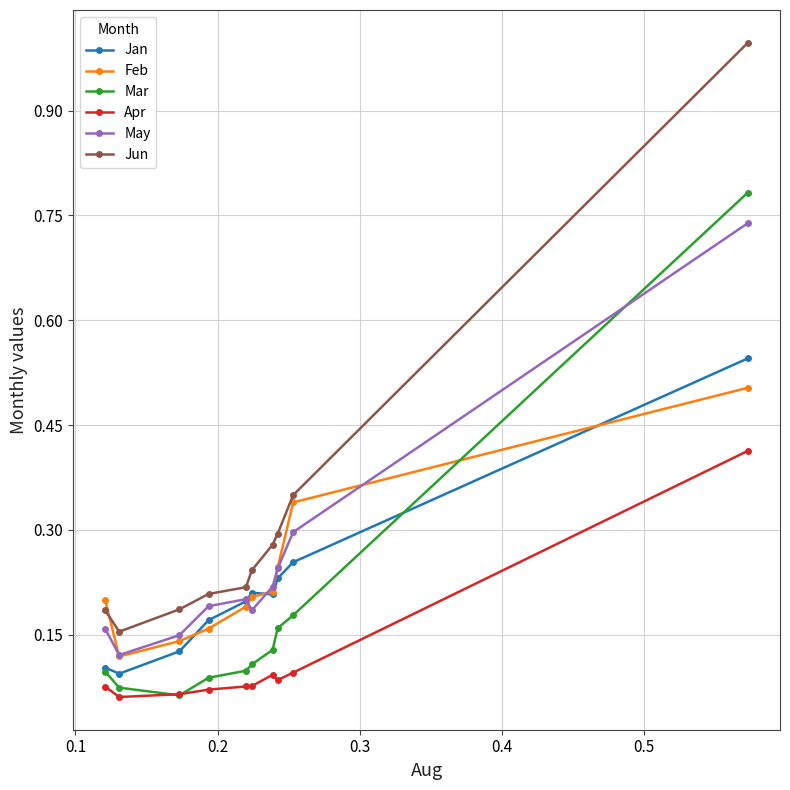

Which series has the widest spread of values?

Jun